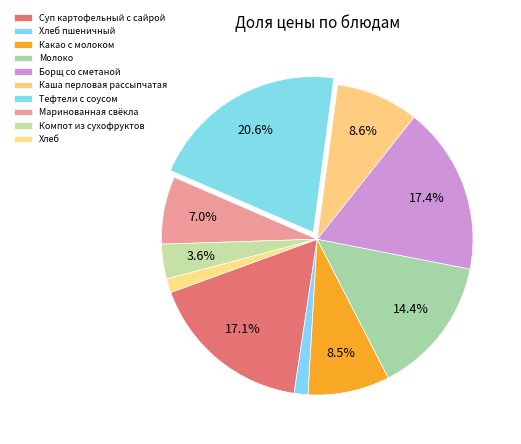

To the nearest percent, what portion does Хлеб represent?

1%